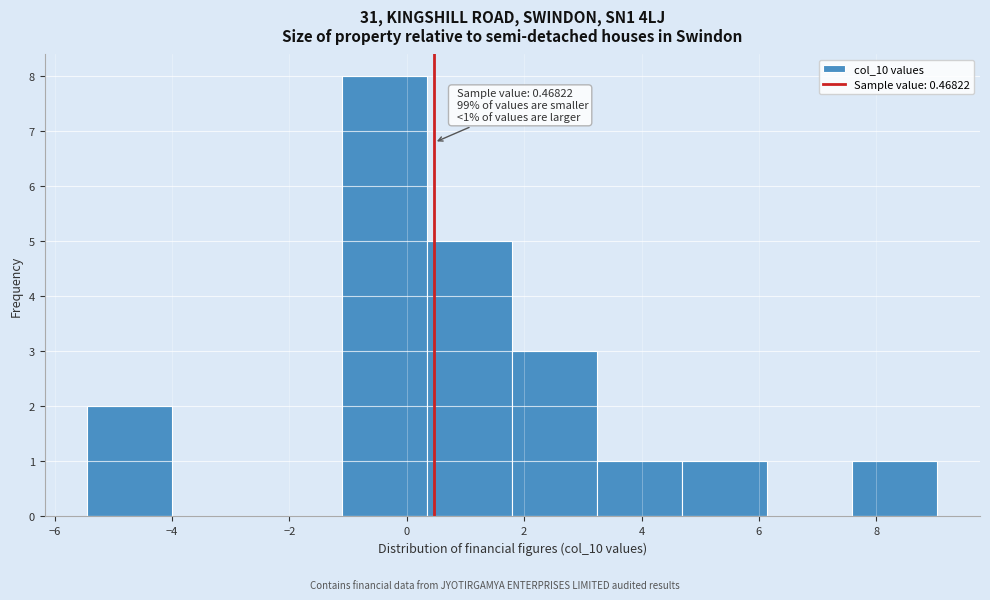

Over which range of the x-axis is the bar tallest?

-1.2 to 0.4